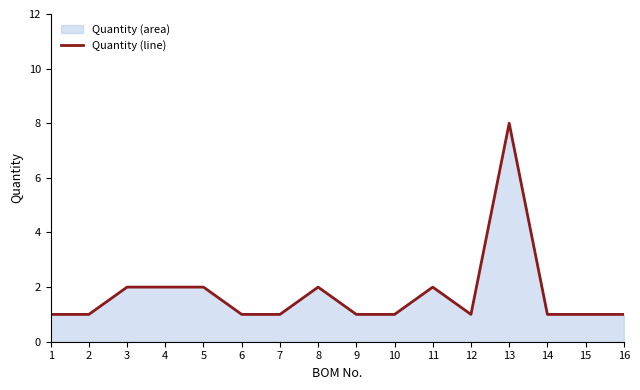

Count the values in the range 1 to 2.

15